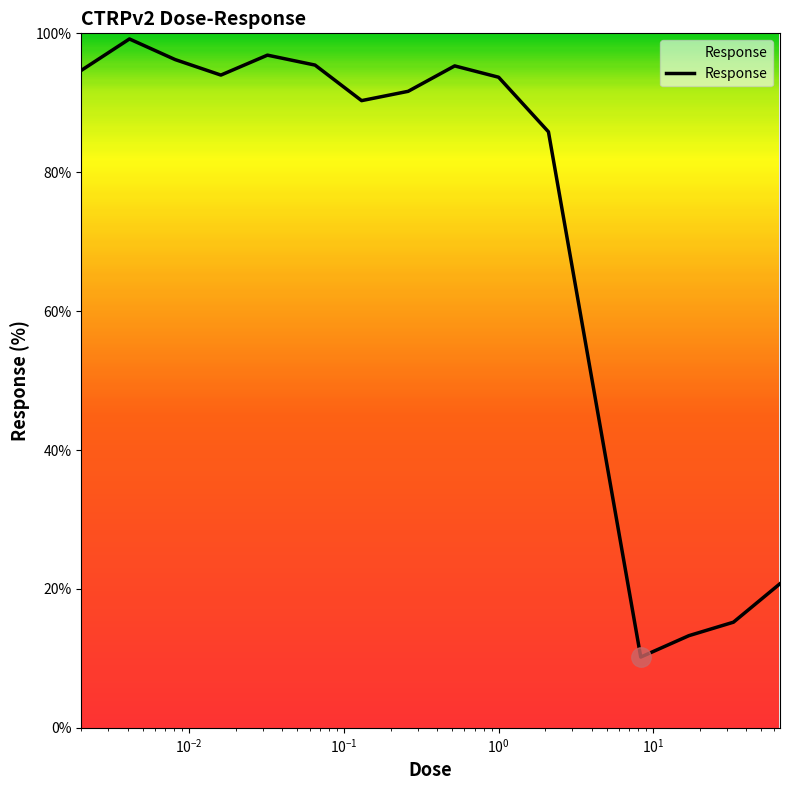

What is the difference between the maximum and minimum values?

89.0